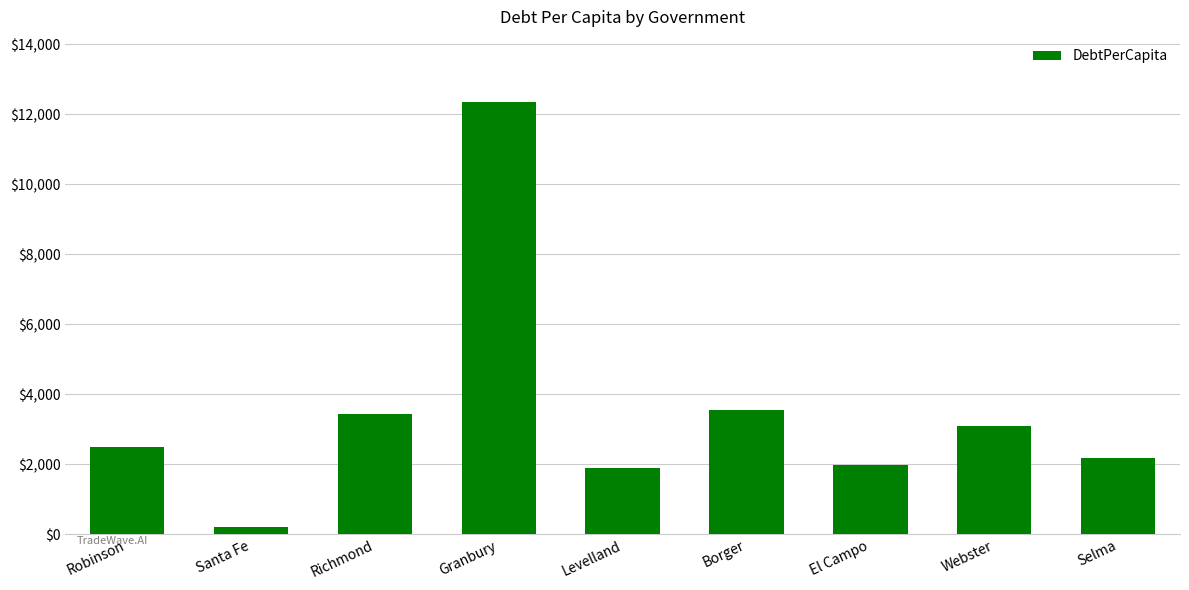

What is the value of the 3rd bar from the left?

3429.7